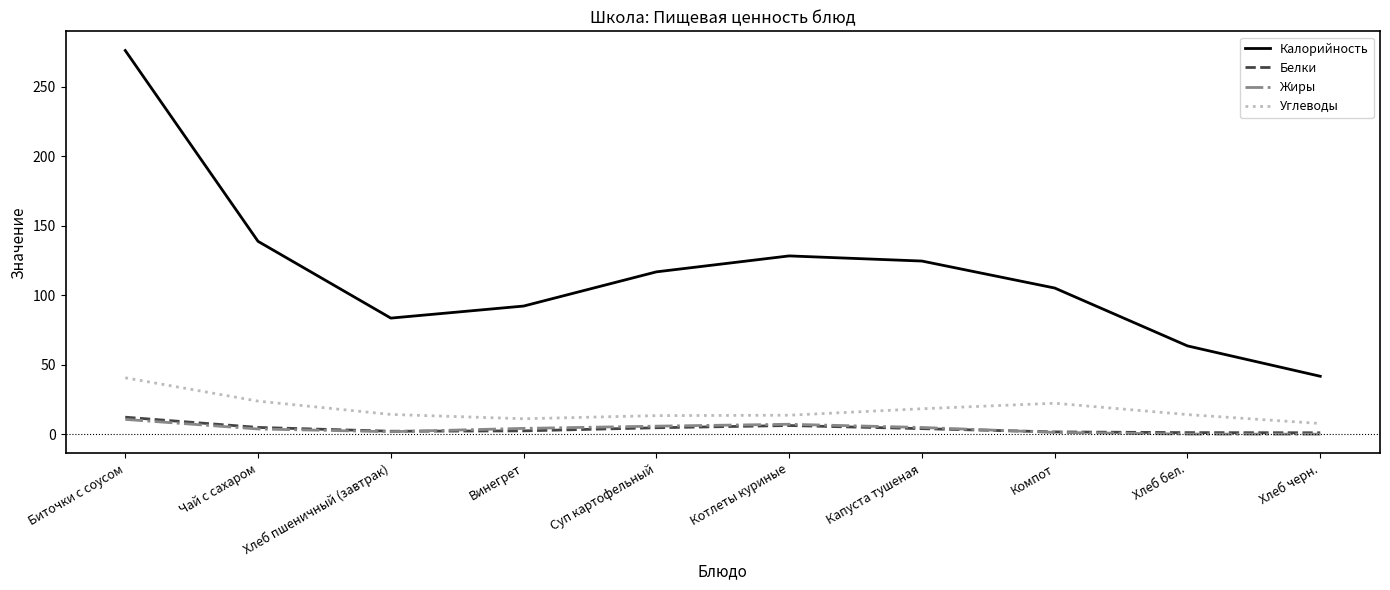

Is the value of Калорийность at Хлеб пшеничный (завтрак) greater than the value of Углеводы at Чай с сахаром?

Yes